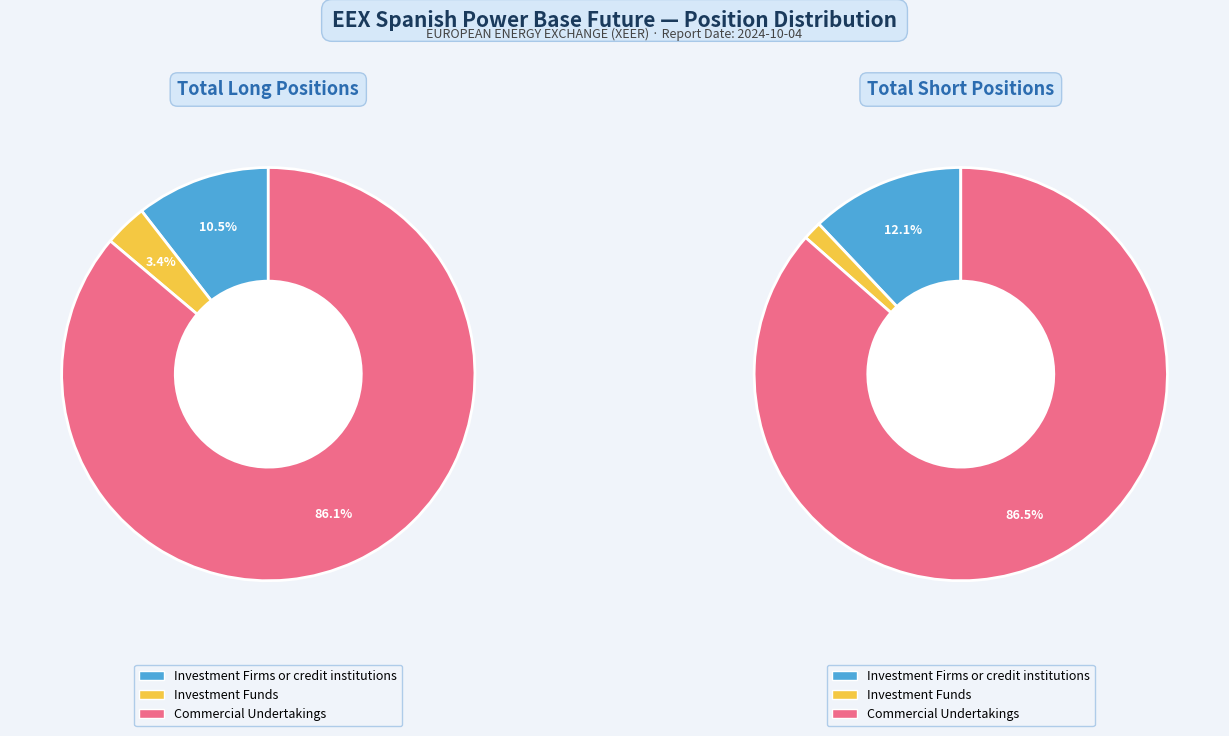

What percentage is the Commercial Undertakings slice, to the nearest percent?

86%